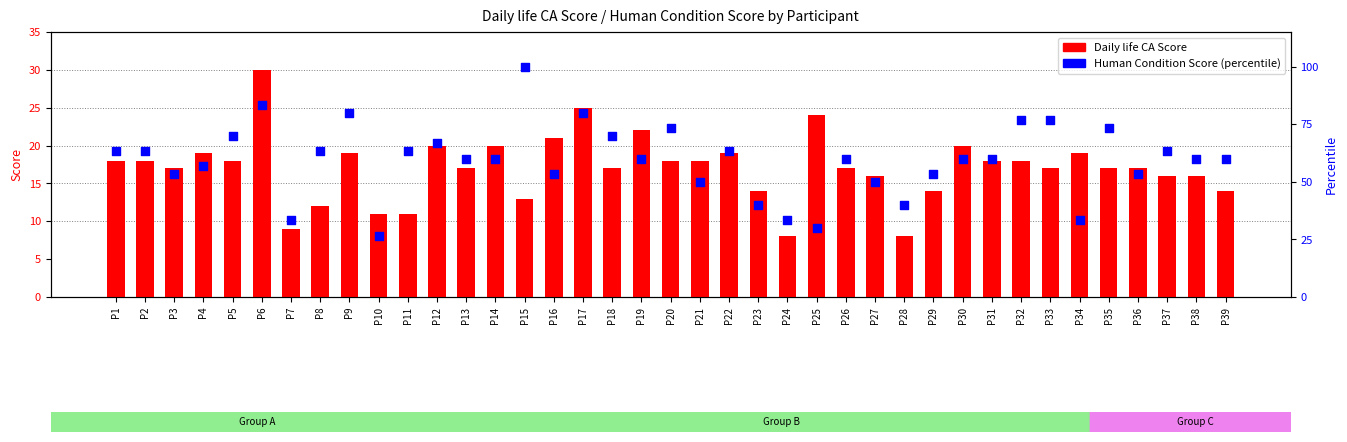

Which series has the largest Y range (max minus min)?

Human Condition Score